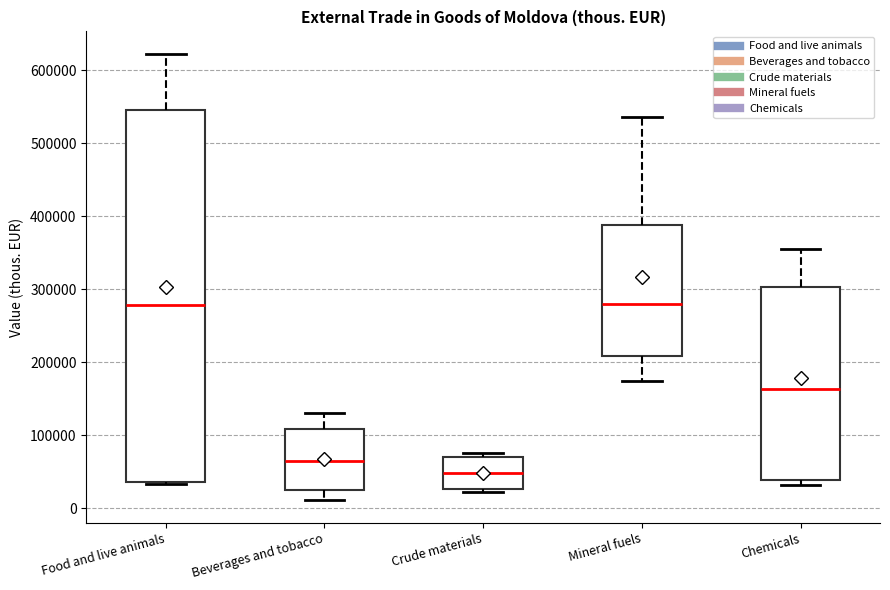

Where is the lower edge of the box for Food and live animals on the y-axis? The values are not printed on the chart, so give them approximately, as read against the axis.

40000